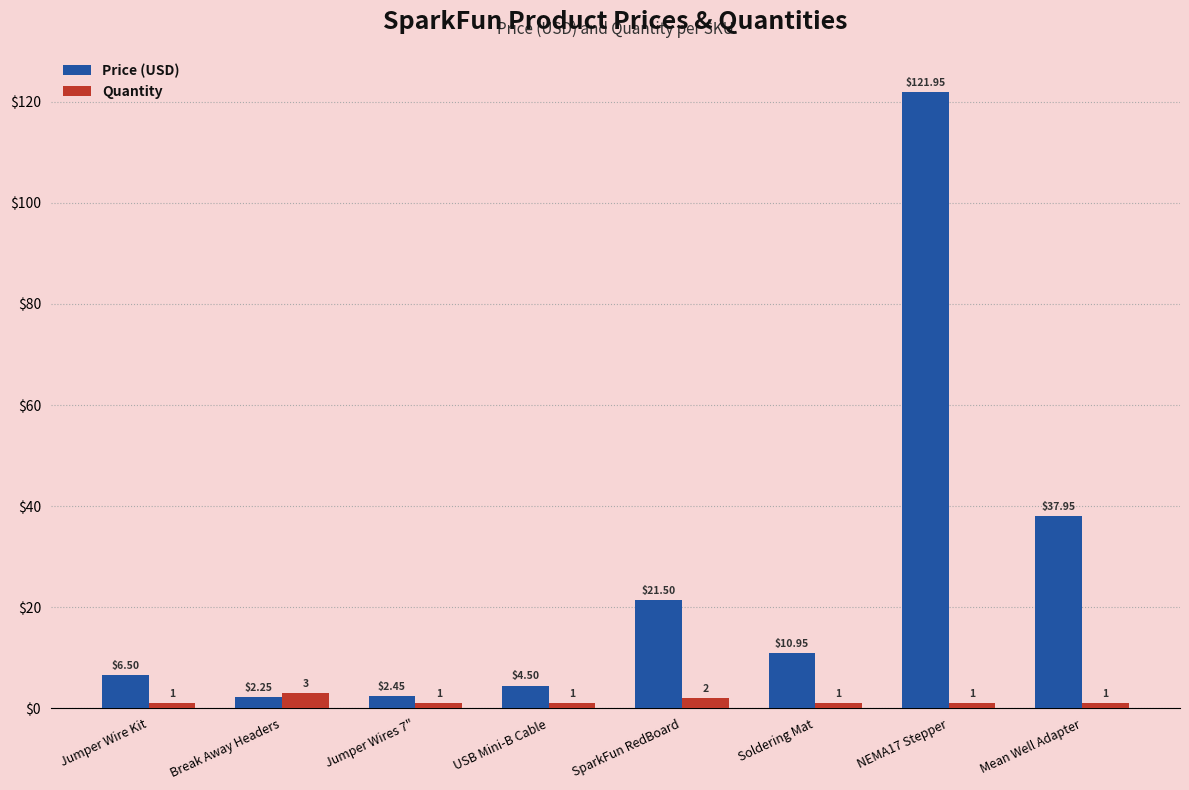

What is the difference between the second highest and minimum values in the Quantity series?

1.0